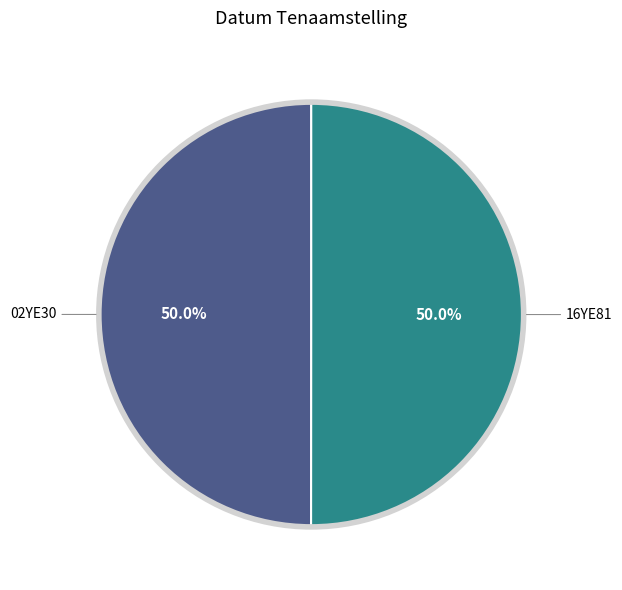

To the nearest percent, what is the combined percentage of 02YE30 and 16YE81?

100%